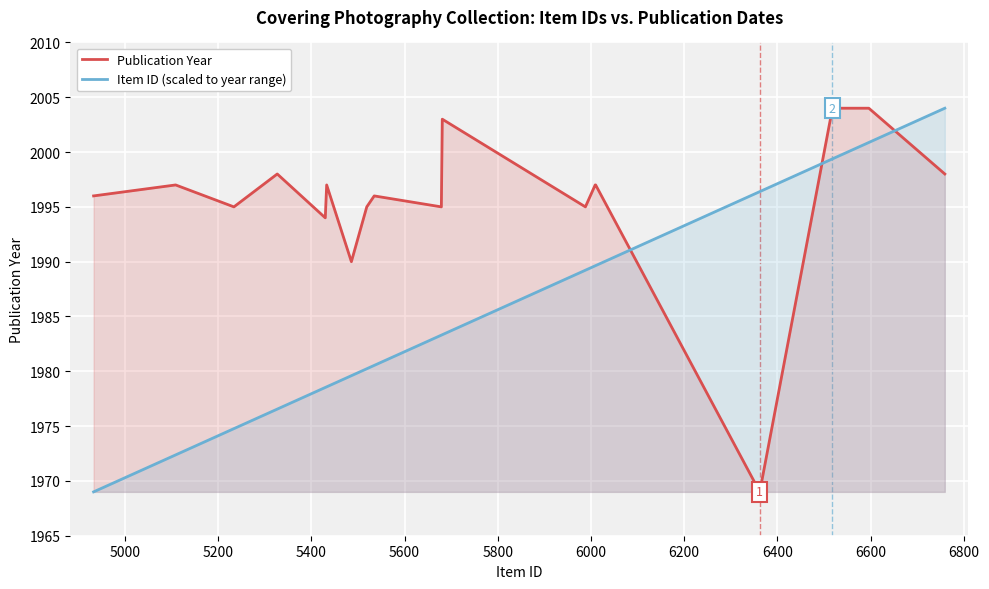

What is the difference between the maximum and minimum values in the Item ID (scaled to year range) series?

35.0